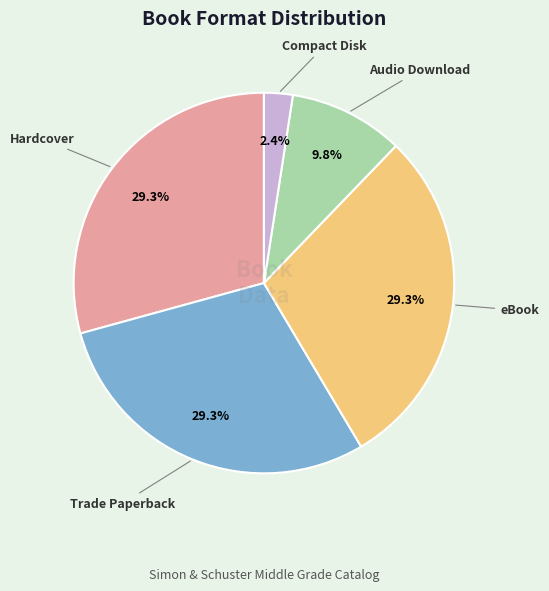

How many segments does this pie chart have?

5